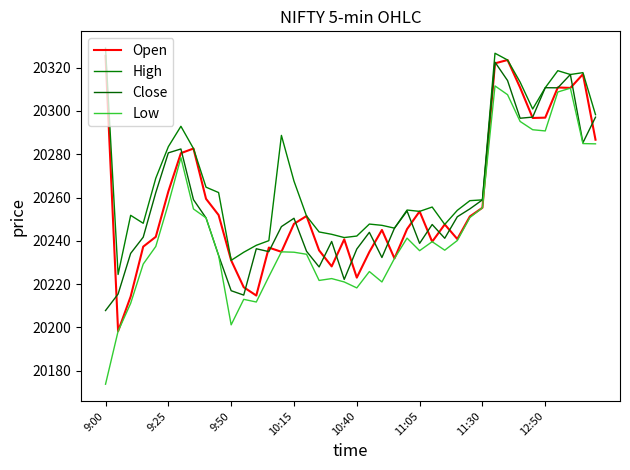

How many lines are shown in the chart?

4